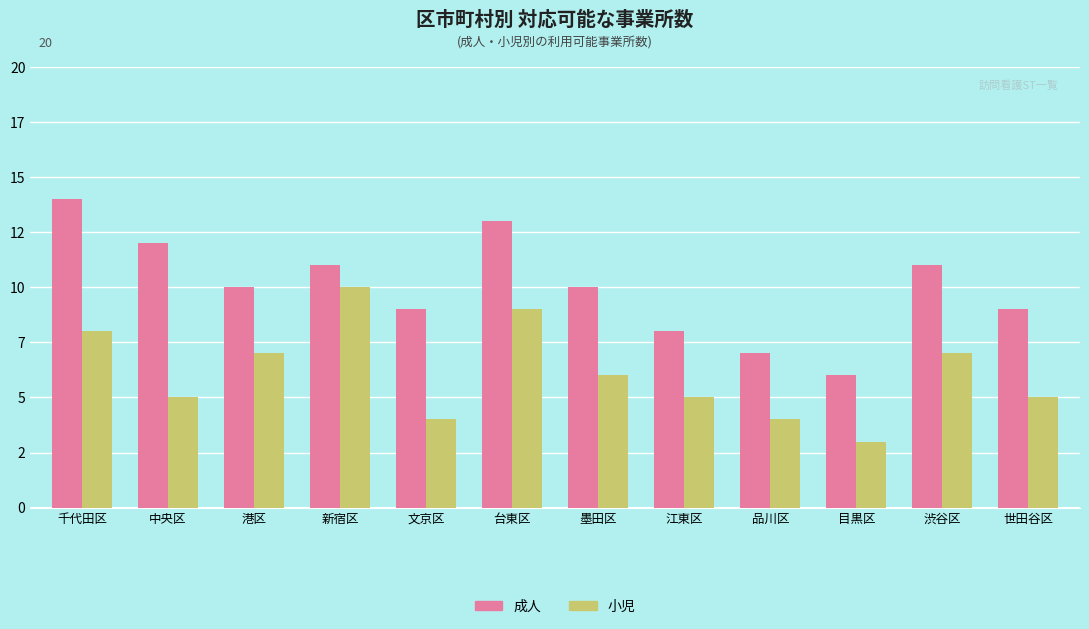

Does the chart contain any negative values?

No